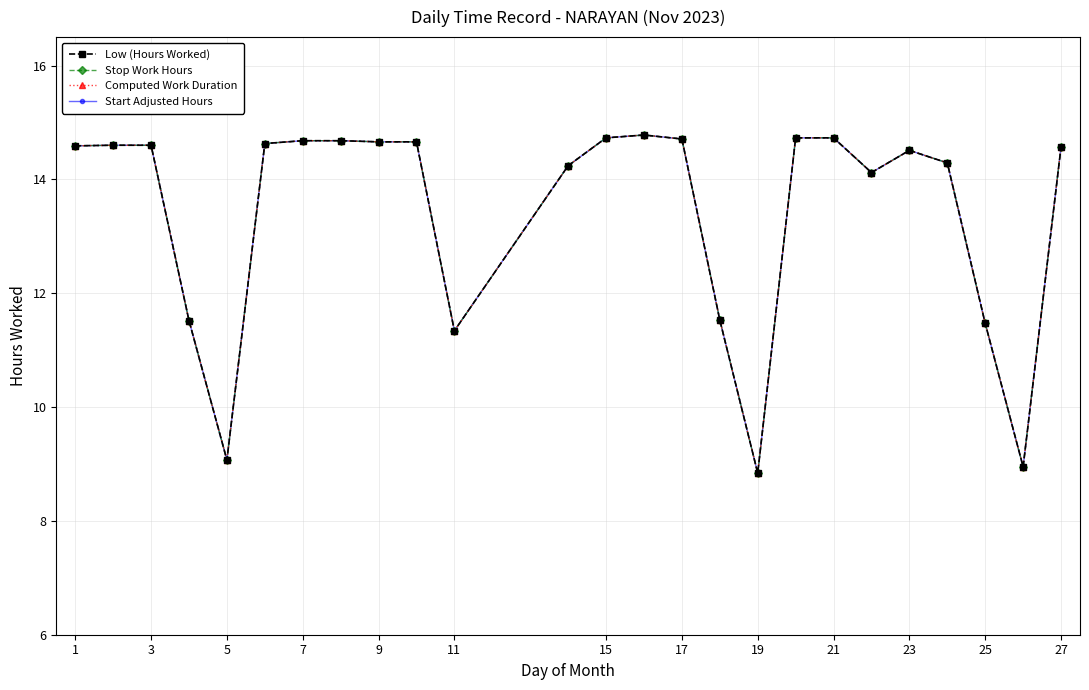

Which series has the widest spread of values?

Low (Hours Worked)